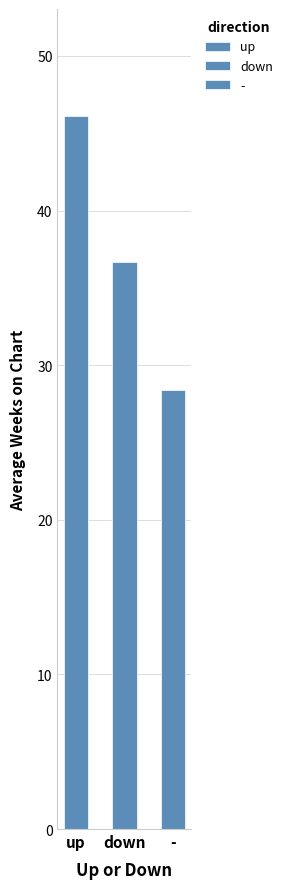

How many data points in down are less than 44?

1